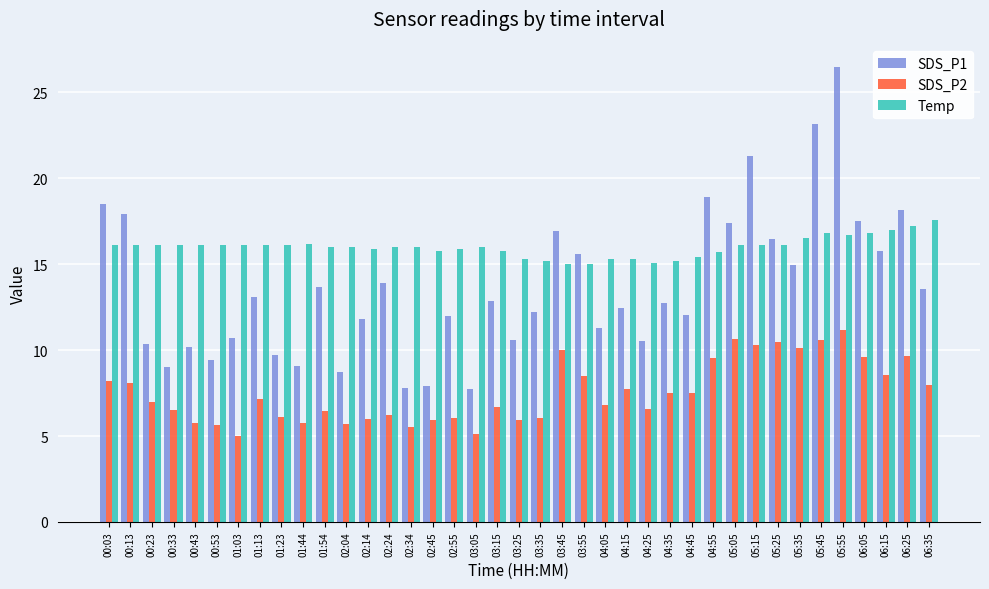

Is the value of Temp at 02:14 greater than the value of SDS_P2 at 05:25?

Yes